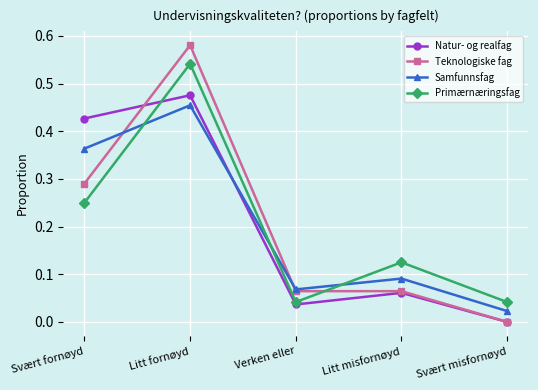

Between Litt fornøyd and Verken eller, which series saw the biggest shift?

Teknologiske fag